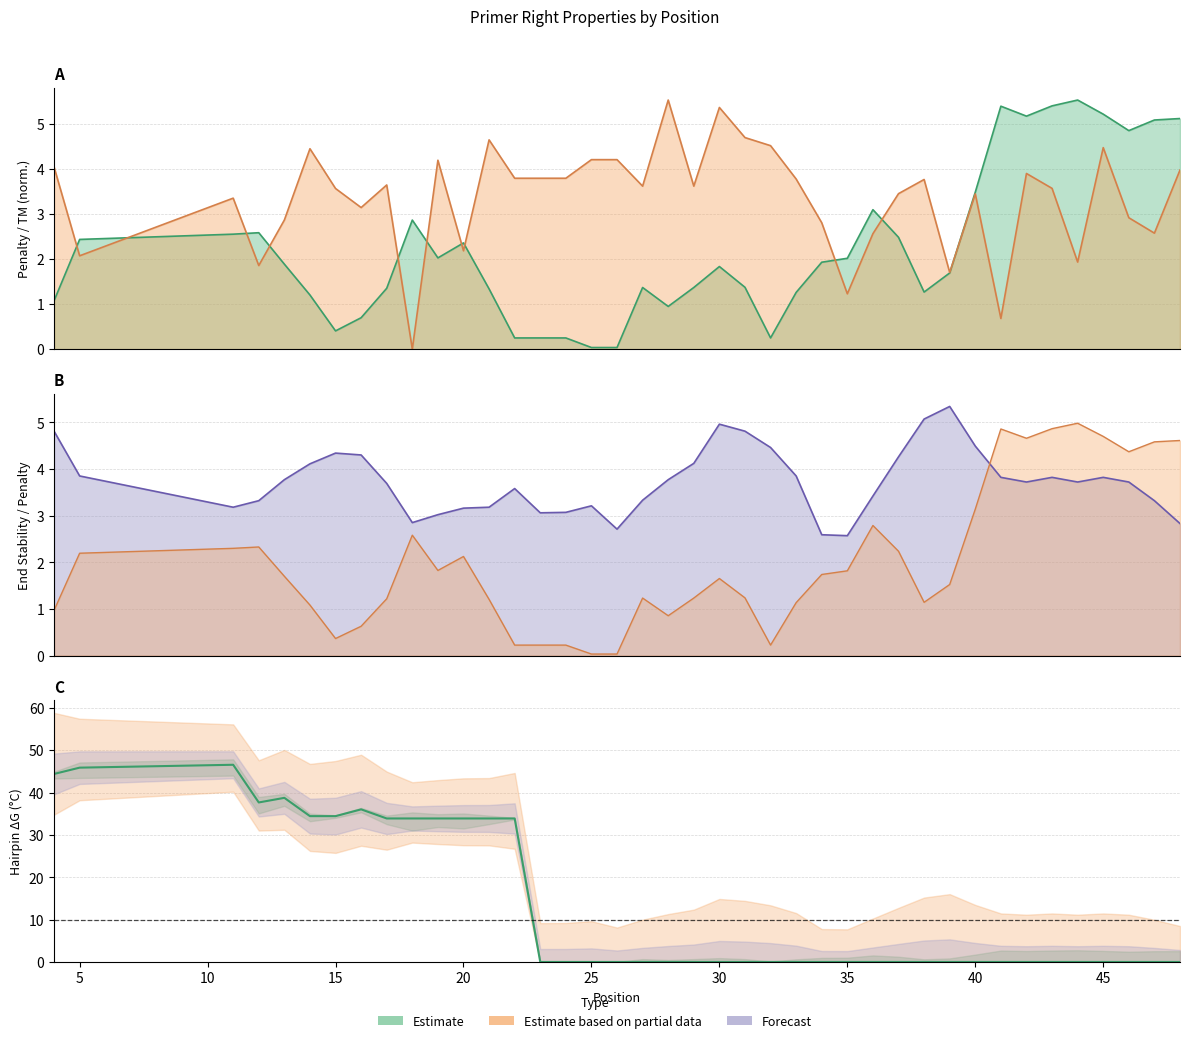

Rank the categories by PRIMER_RIGHT_0_TM value from lowest to highest.

18, 41, 35, 39, 12, 44, 5, 20, 36, 47, 34, 13, 46, 16, 11, 40, 37, 15, 43, 27, 29, 17, 38, 33, 22, 23, 24, 42, 48, 4, 19, 25, 26, 14, 45, 32, 21, 31, 30, 28